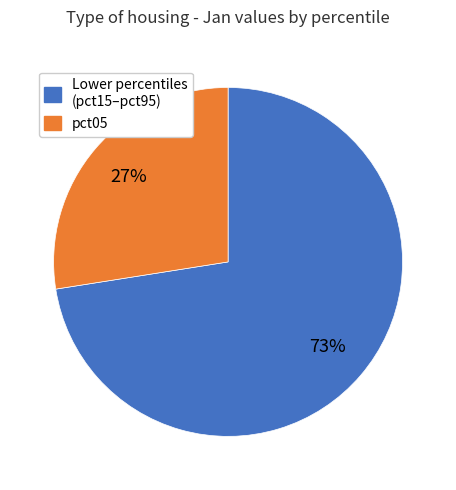

To the nearest percent, what is the average slice percentage?

50%